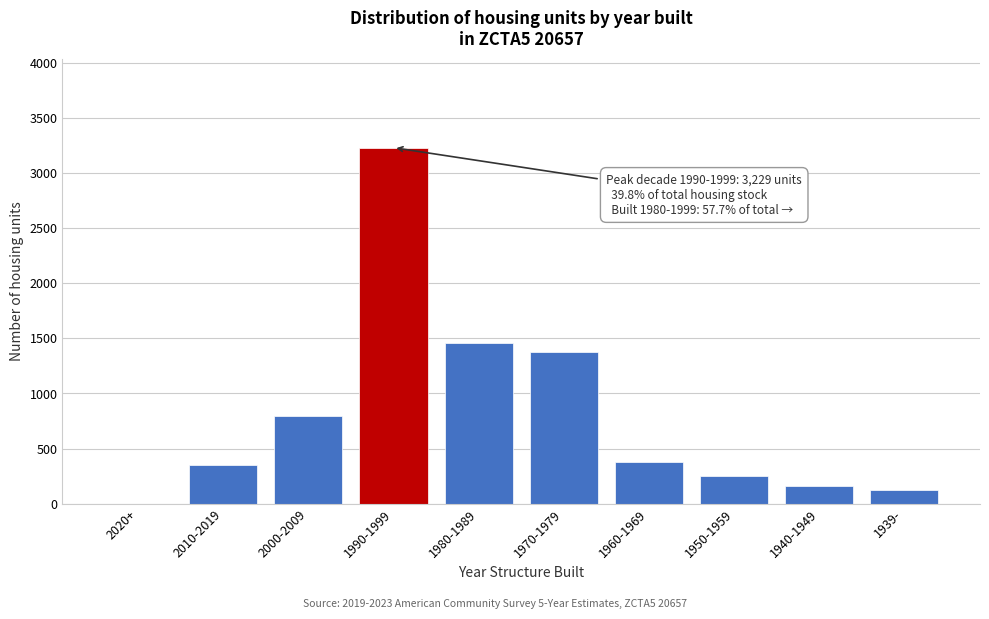

Reading left to right, extract all data points from this chart.

2020+=0	2010-2019=349	2000-2009=792	1990-1999=3229	1980-1989=1454	1970-1979=1372	1960-1969=377	1950-1959=251	1940-1949=162	1939-=123